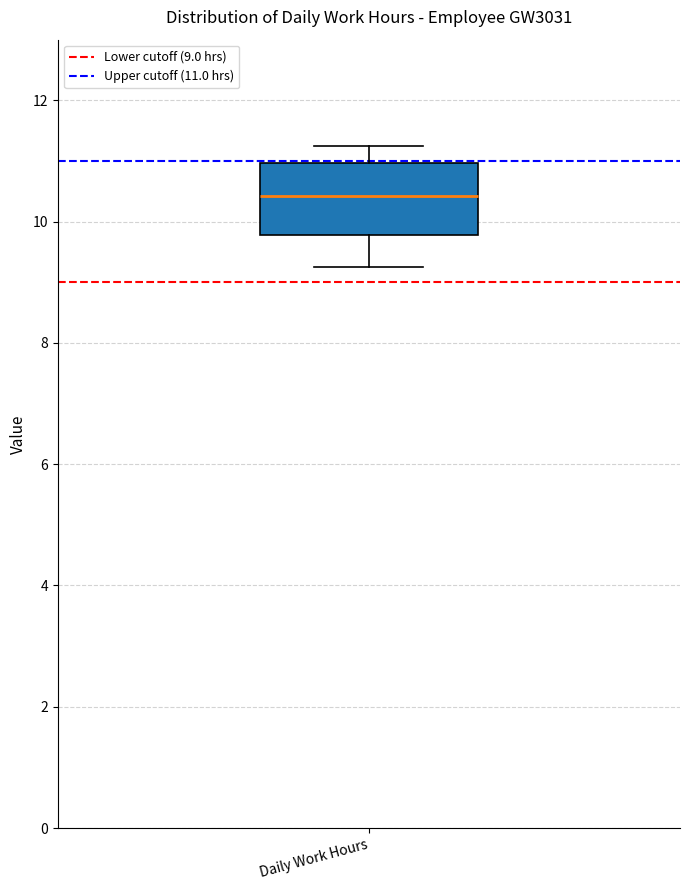

Where does the median line of the box for Daily Work Hours sit on the y-axis? The values are not printed on the chart, so give them approximately, as read against the axis.

10.4